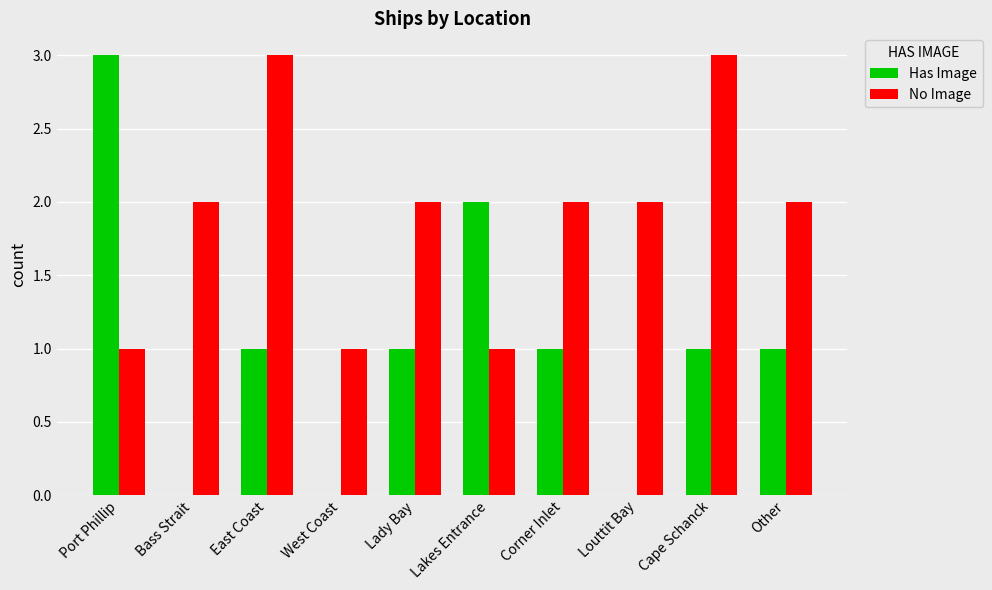

What is the approximate value of No Image at Cape Schanck?

3